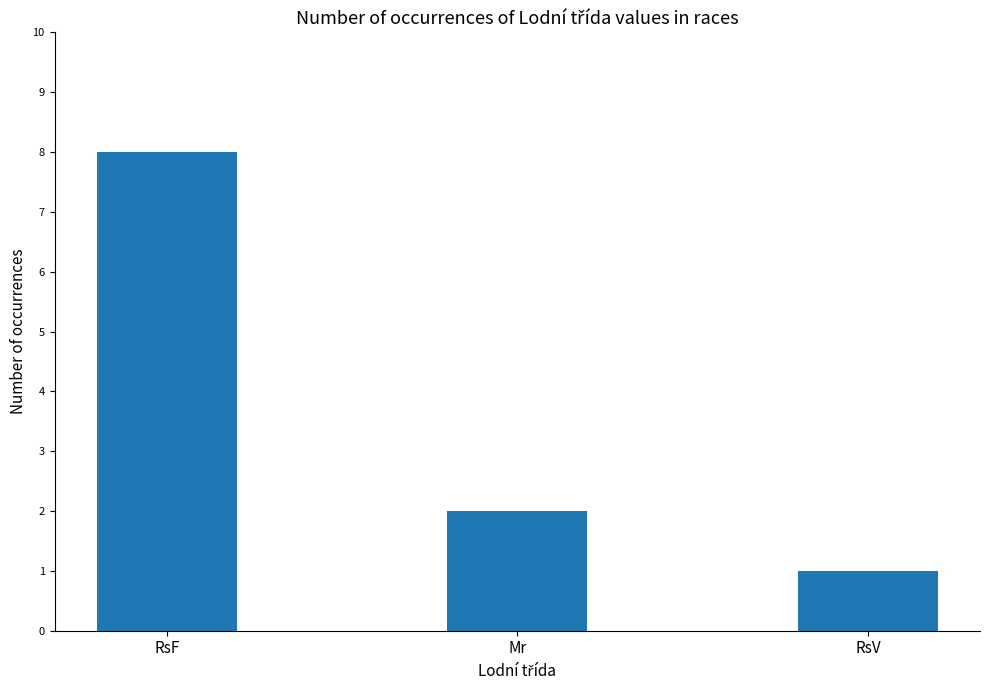

Which category has the highest value across all series?

RsF